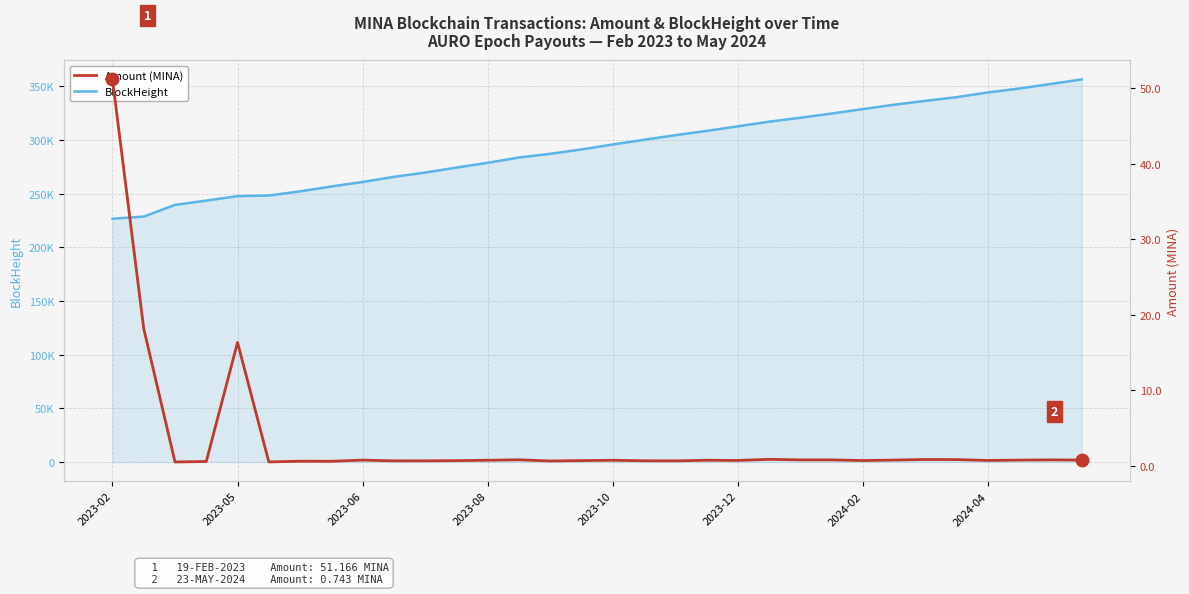

True or false: BlockHeight and Amount (MINA) cross at least once.

False